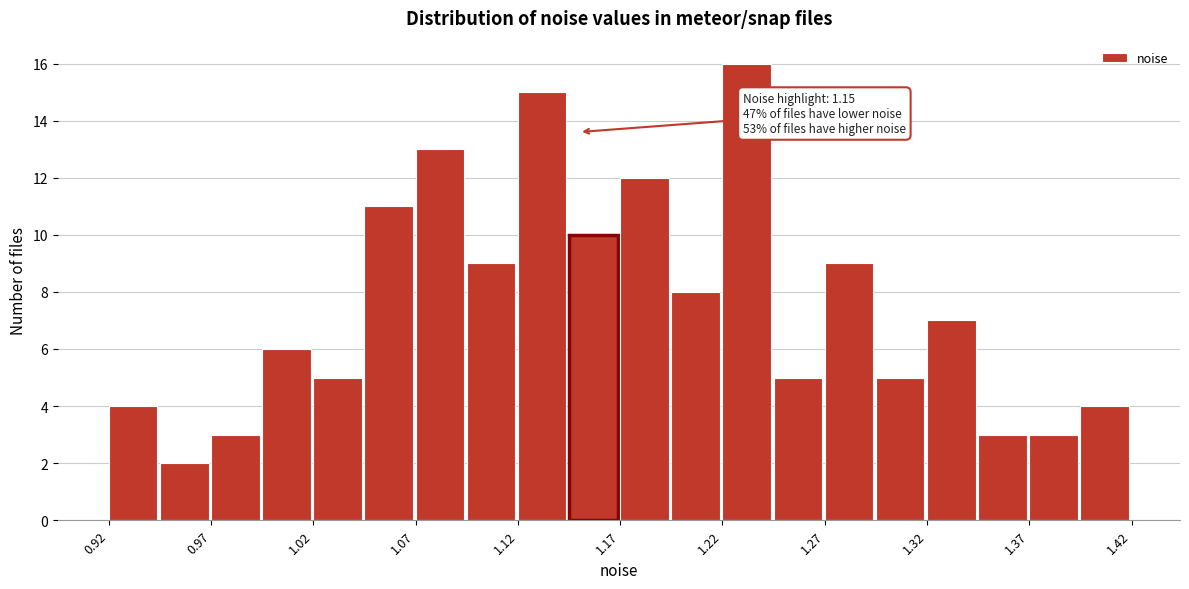

Which range on the x-axis has the tallest bar?

1.220 to 1.245